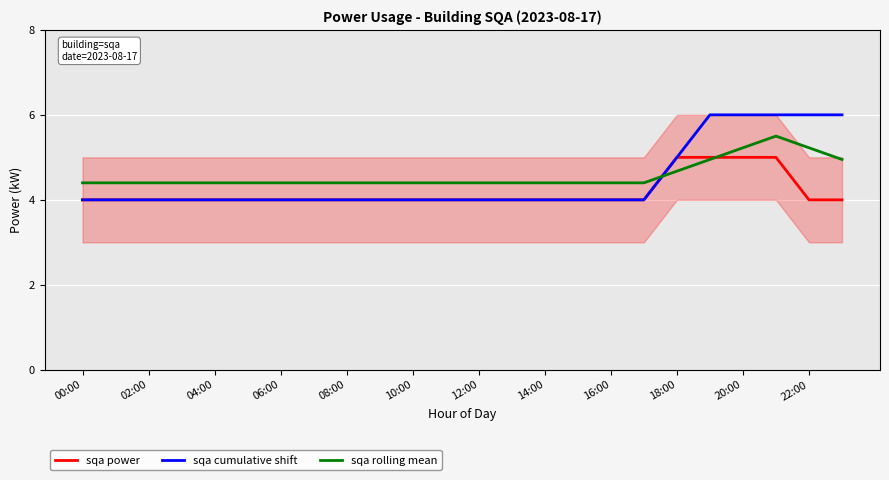

Which category has the highest value in the sqa cumulative shift series?

19